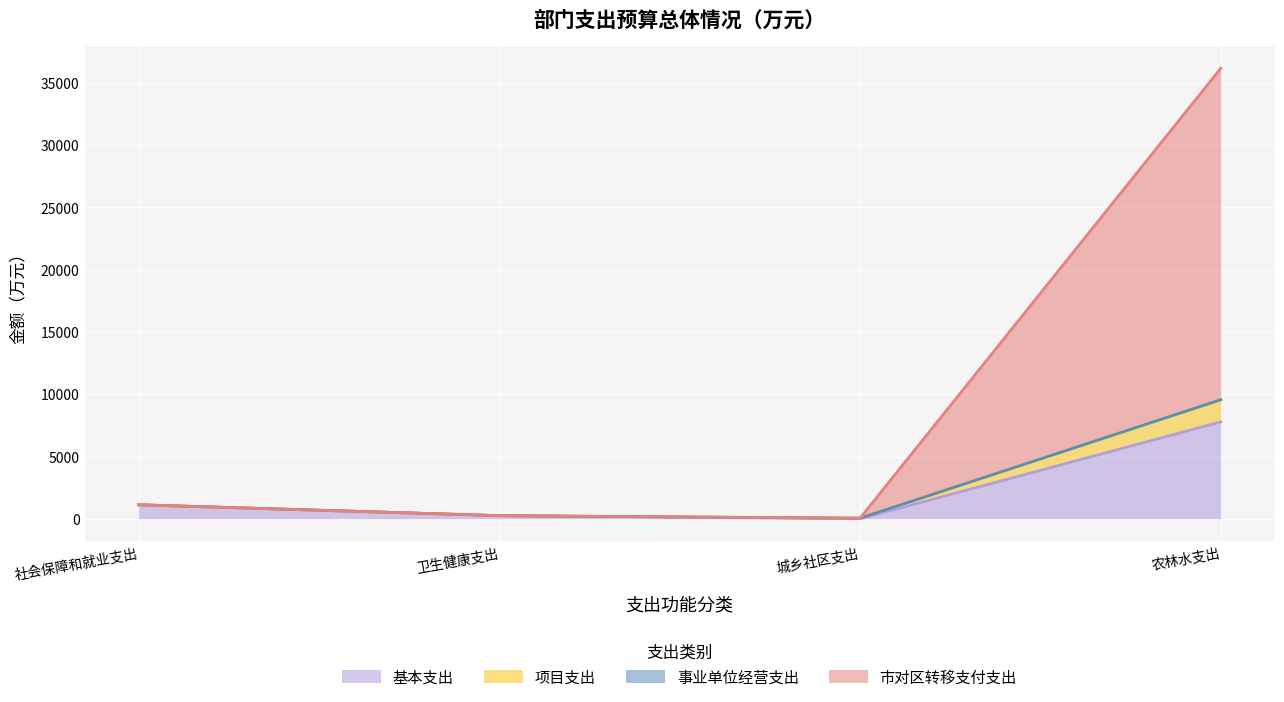

Rank the categories by 项目支出 value from lowest to highest.

城乡社区支出, 卫生健康支出, 社会保障和就业支出, 农林水支出